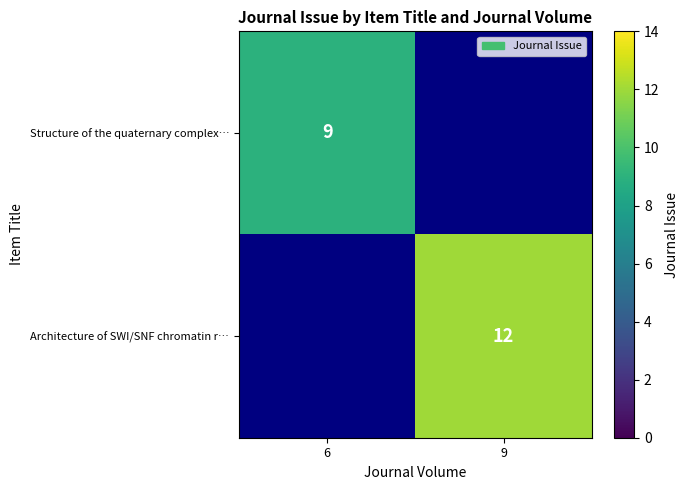

Which label corresponds to the smallest value in the chart?

6